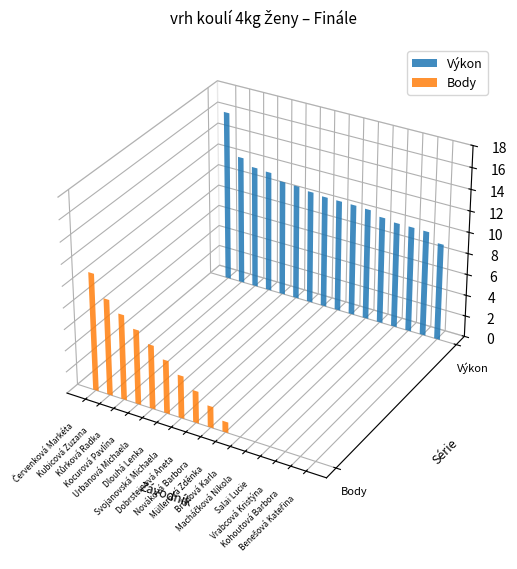

Reading left to right, list all the values displayed in this chart.

Výkon: 16.1	12.2	11.6	11.5	10.9	10.9	10.7	10.6	10.6	10.6	10.5	10.1	10.0	10.0	9.9	9.2
Body: 11.0	9.0	8.0	7.0	6.0	5.0	4.0	3.0	2.0	1.0	0.0	0.0	0.0	0.0	0.0	0.0